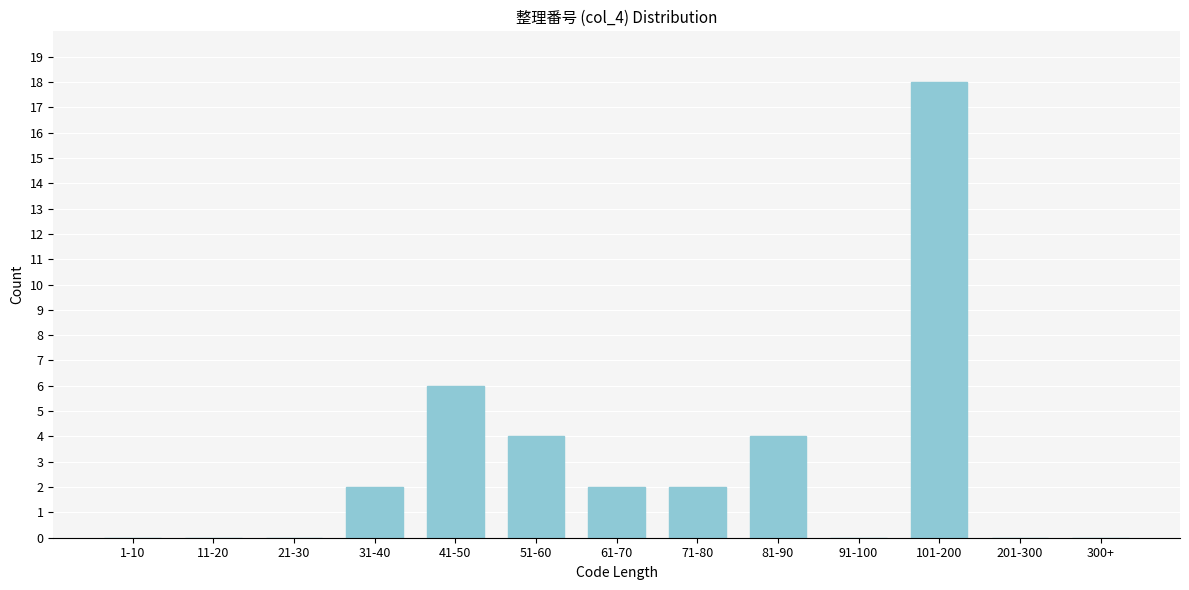

Reading left to right, list all the values displayed in this chart.

1-10=0	11-20=0	21-30=0	31-40=2	41-50=6	51-60=4	61-70=2	71-80=2	81-90=4	91-100=0	101-200=18	201-300=0	300+=0